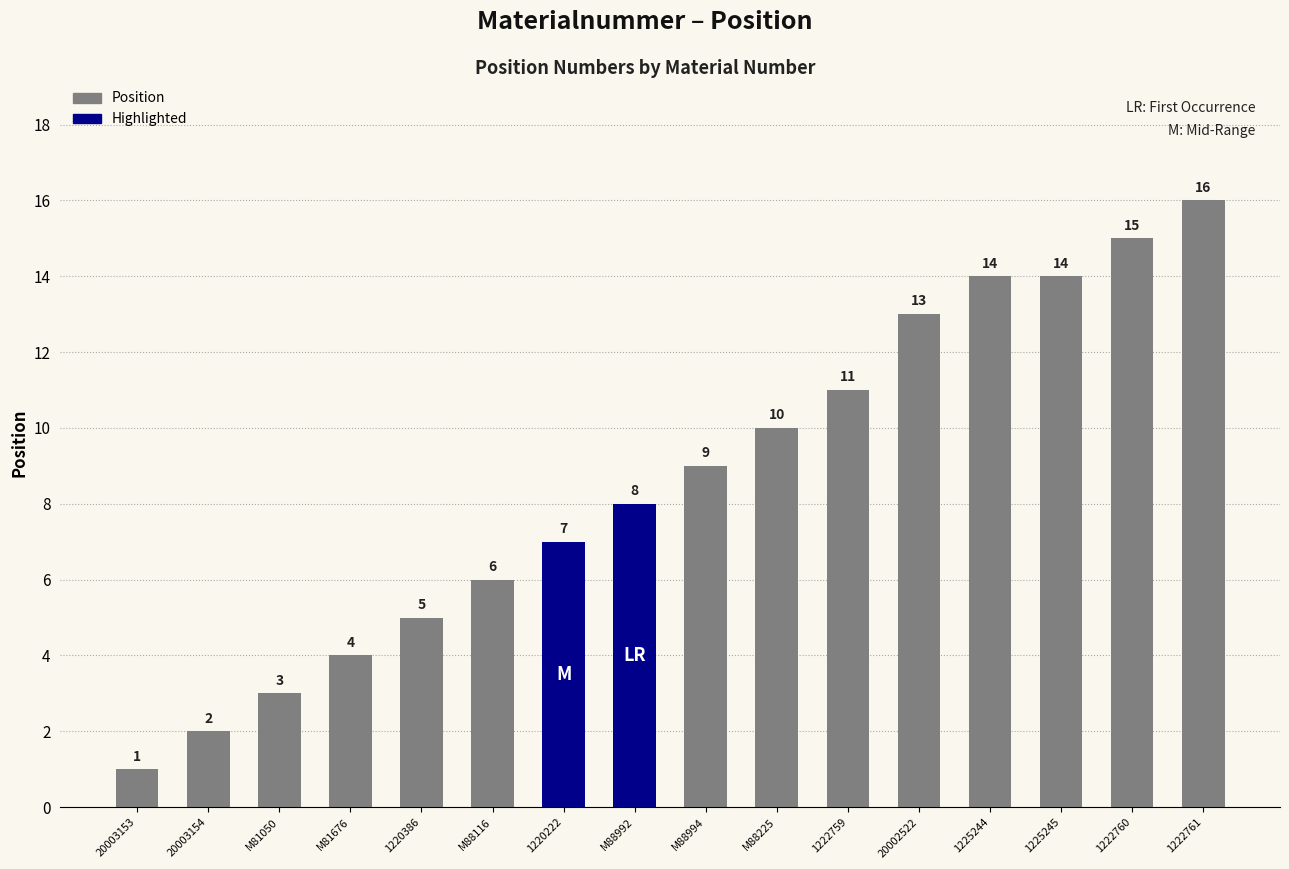

What is the smallest value displayed?

1